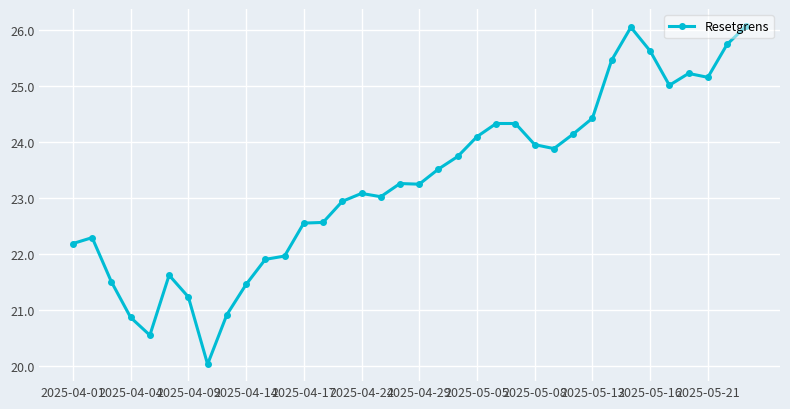

What is the difference between the maximum and minimum values?

6.1